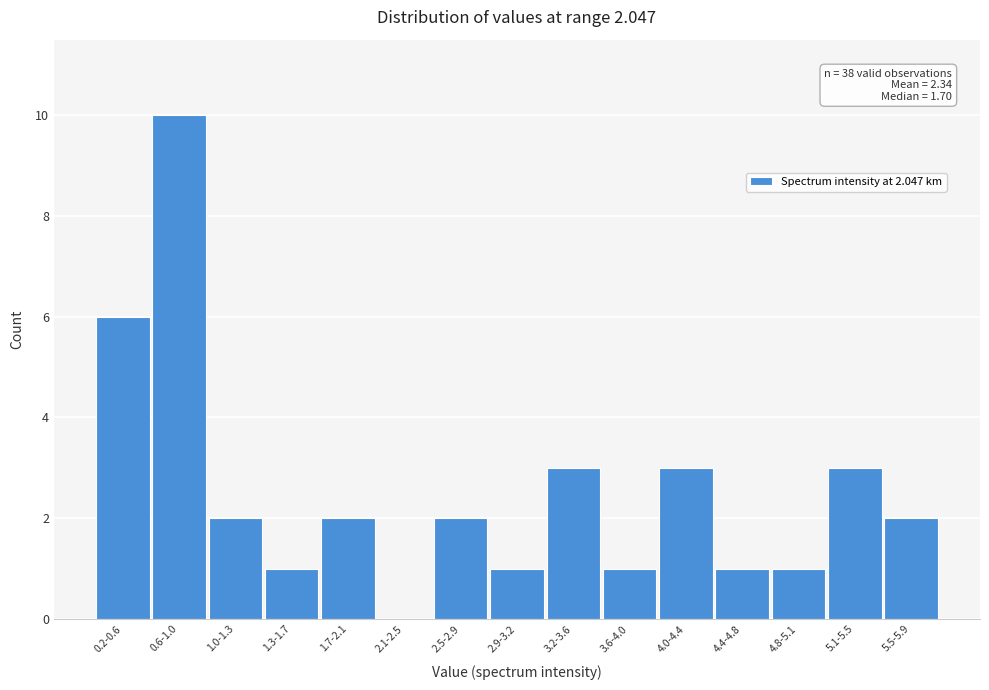

Reading left to right, list all the values displayed in this chart.

0.2-0.6=6	0.6-1.0=10	1.0-1.3=2	1.3-1.7=1	1.7-2.1=2	2.1-2.5=0	2.5-2.9=2	2.9-3.2=1	3.2-3.6=3	3.6-4.0=1	4.0-4.4=3	4.4-4.8=1	4.8-5.1=1	5.1-5.5=3	5.5-5.9=2